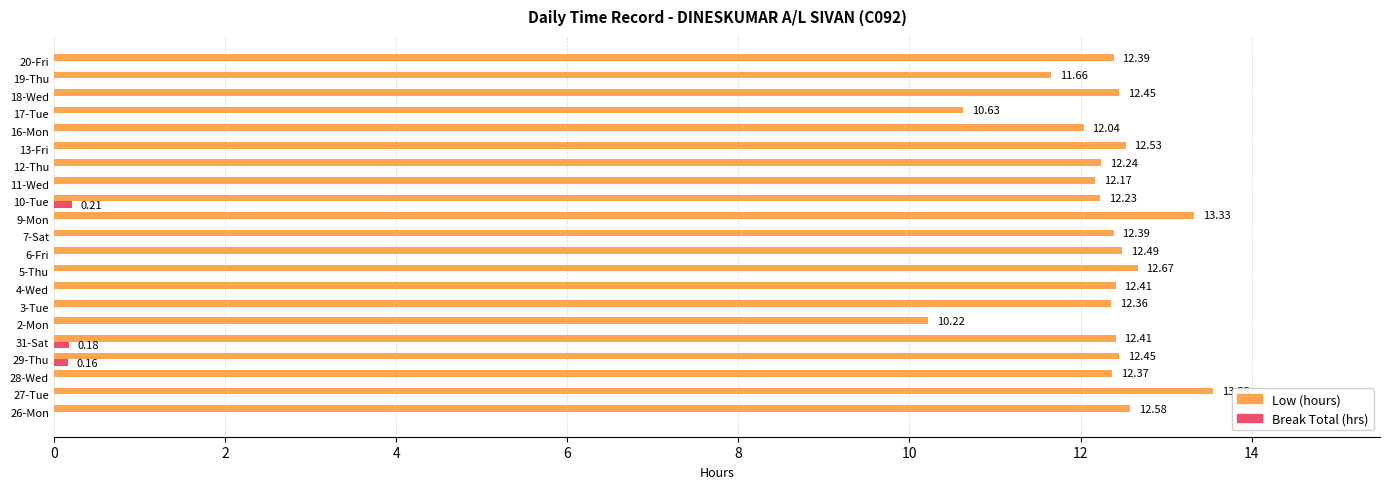

What is the total value across all series at 2-Mon?

10.2